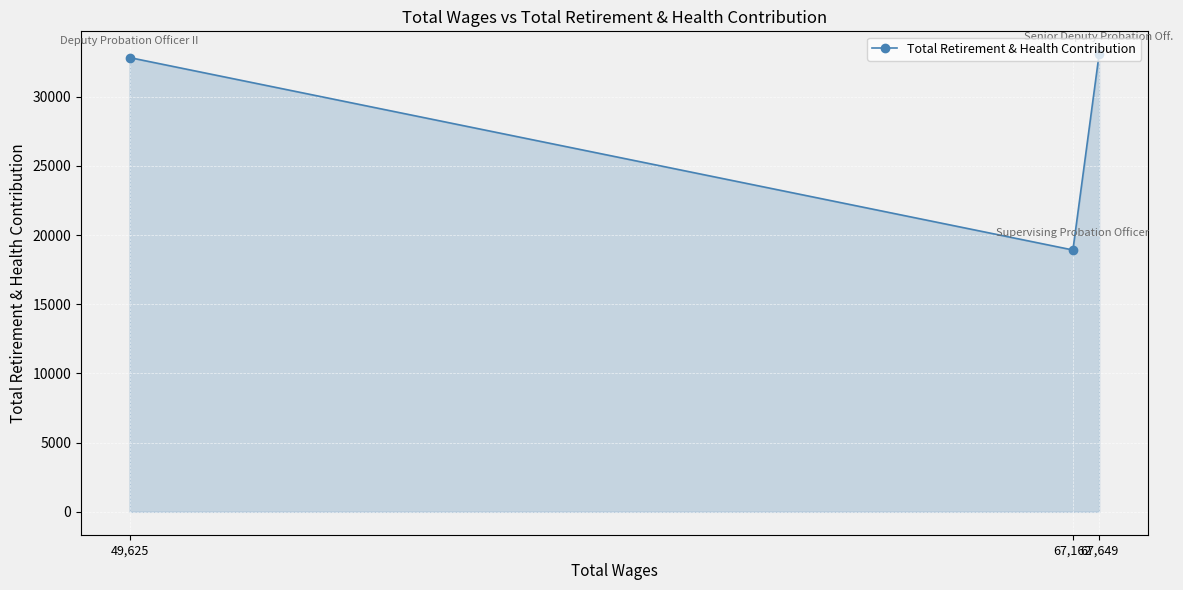

What is the minimum value shown in the chart?

18924